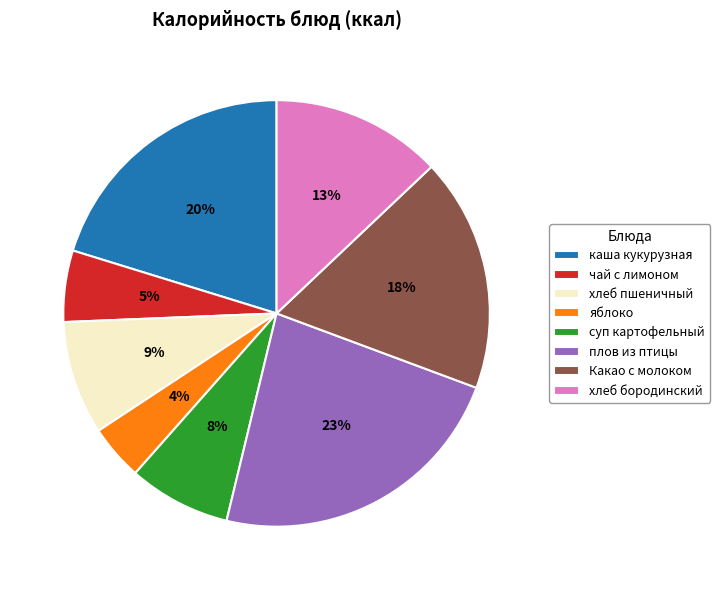

Combined, do хлеб бородинский and суп картофельный account for over 50%?

No